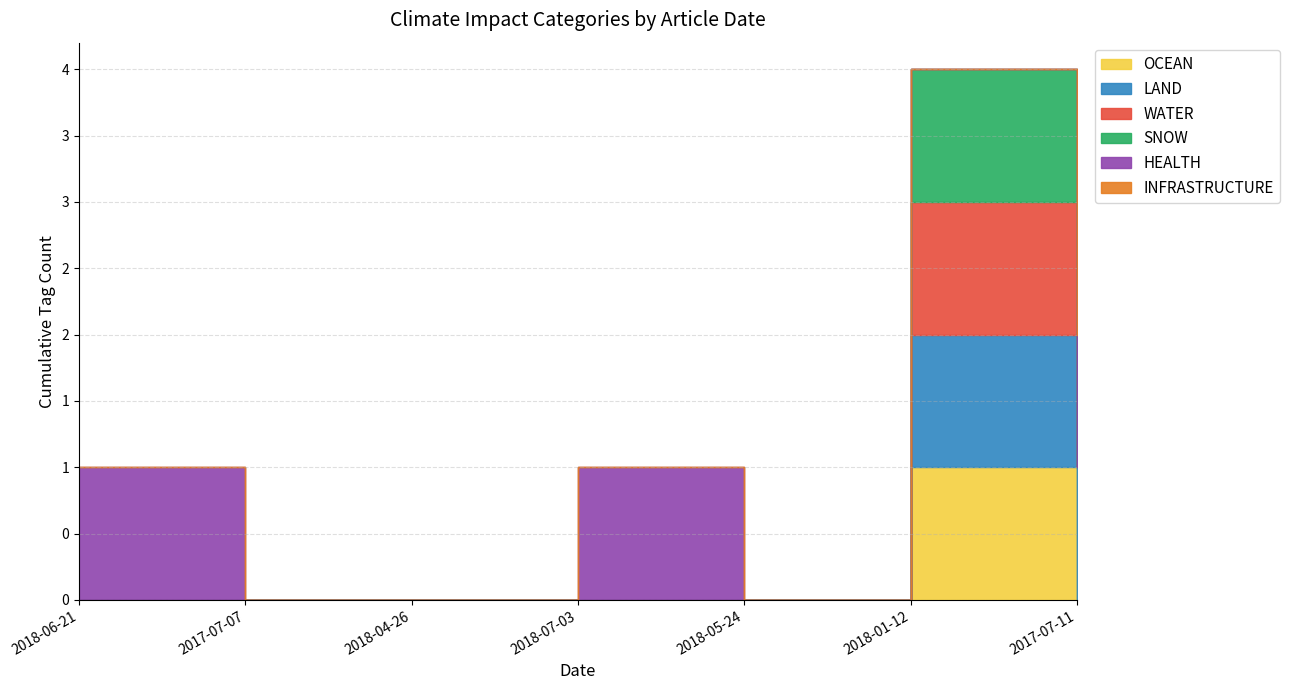

List the labels in order of HEALTH value, largest first.

2018-06-21, 2018-07-03, 2017-07-11, 2017-07-07, 2018-04-26, 2018-05-24, 2018-01-12